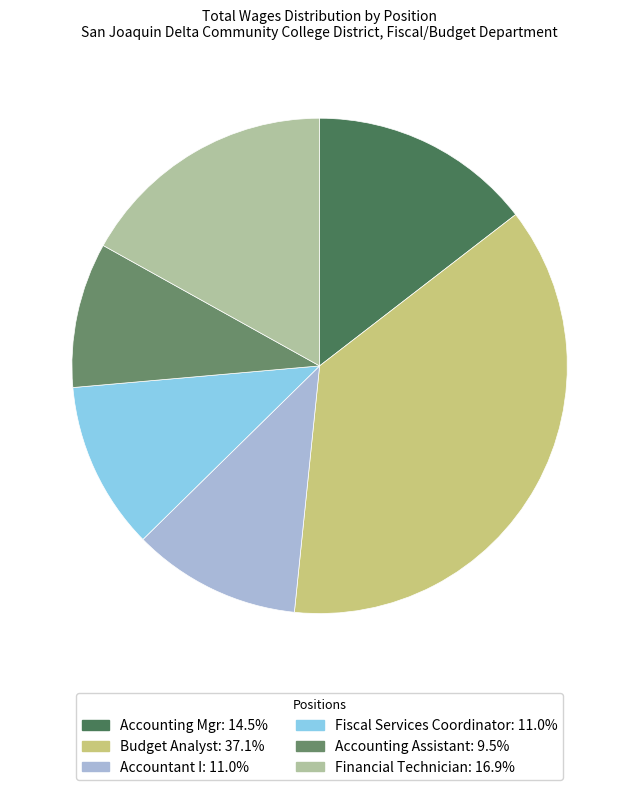

Is it true that Accounting Assistant is 9% of the pie?

True